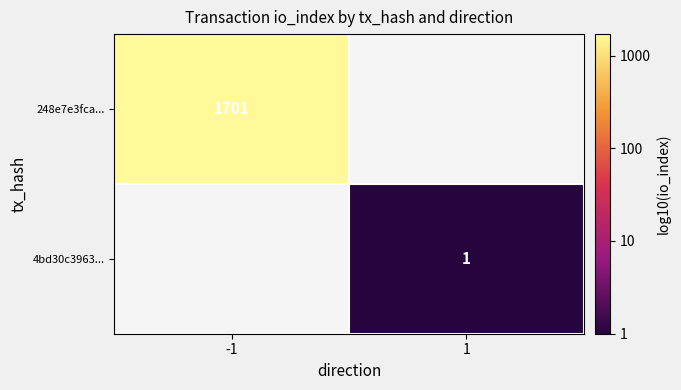

Is the value of 4bd30c3963... at 1 greater than the value of 248e7e3fca... at -1?

No